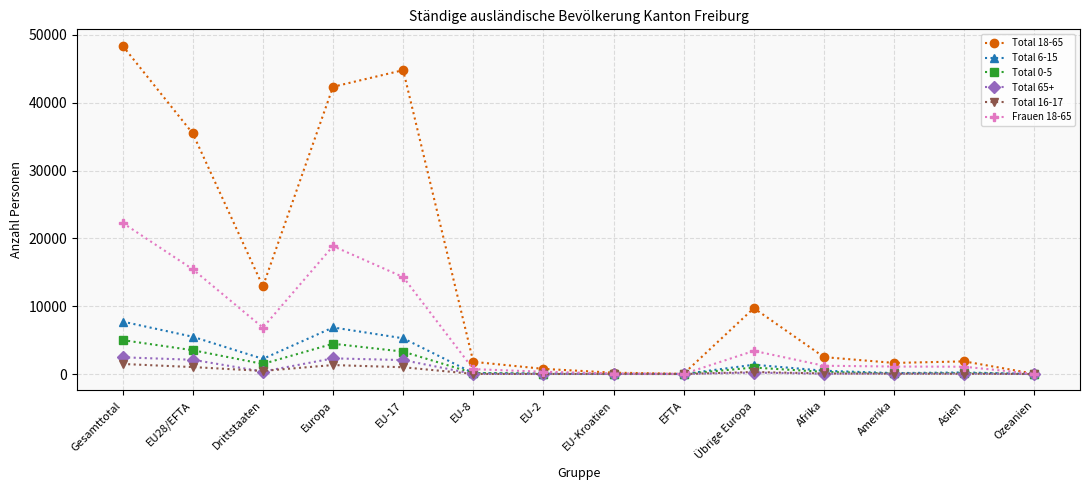

At which category is the sum across all series the highest?

Gesamttotal